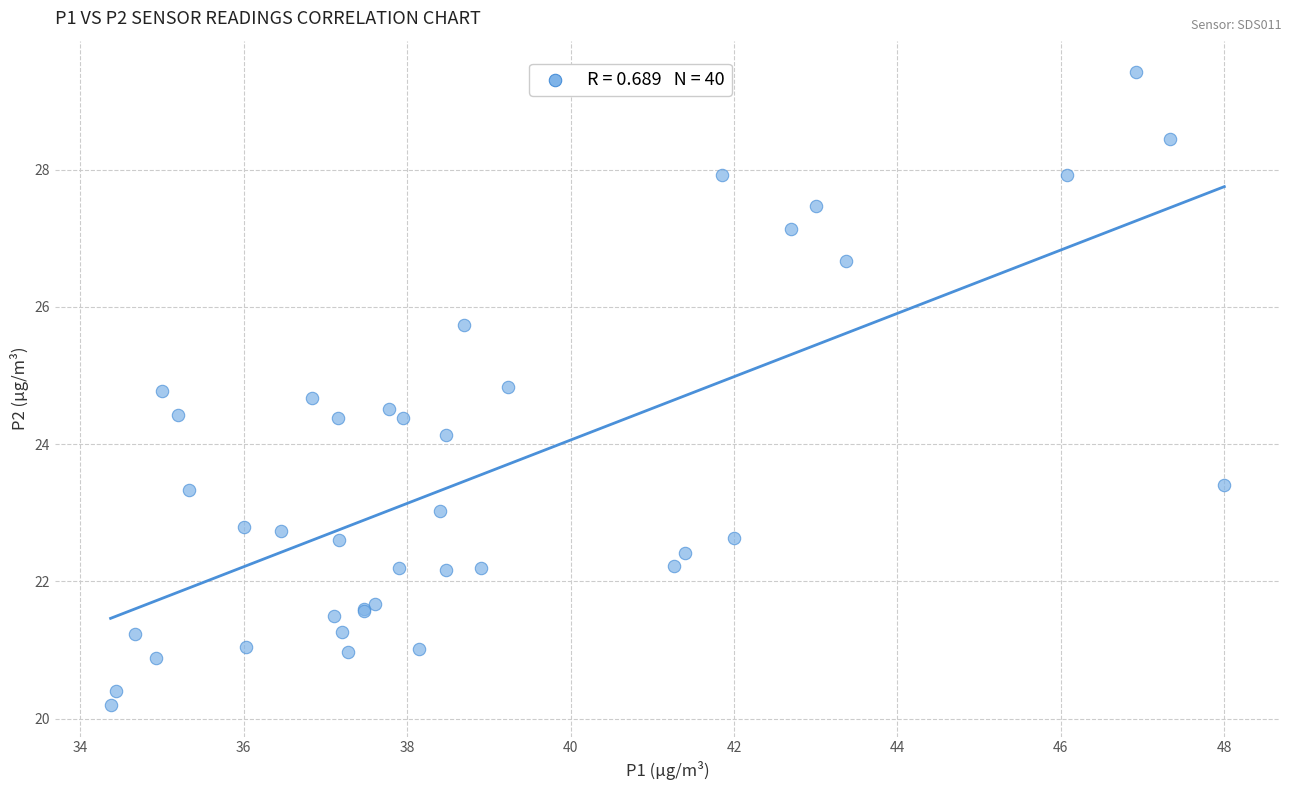

What Y value in the scatter plot is closest to 24?

24.1